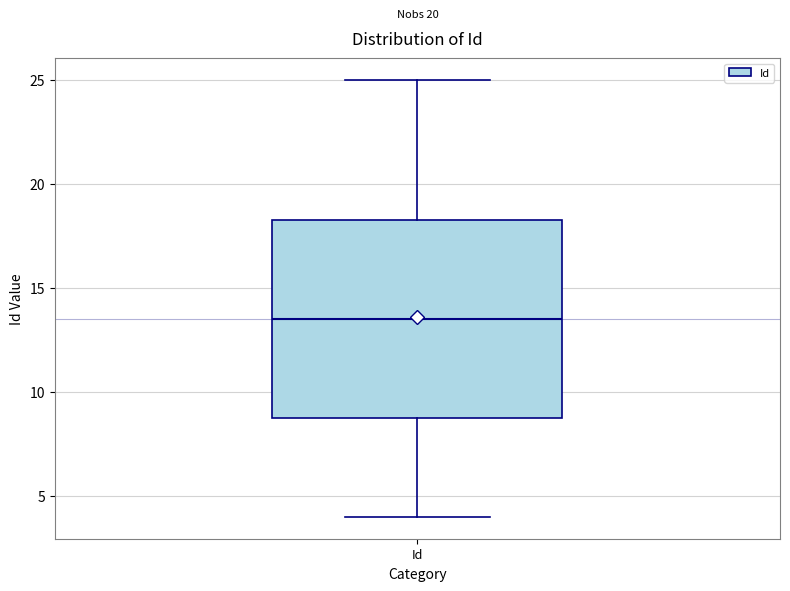

Where is the upper edge of the box for Id on the y-axis? The values are not printed on the chart, so give them approximately, as read against the axis.

18.5